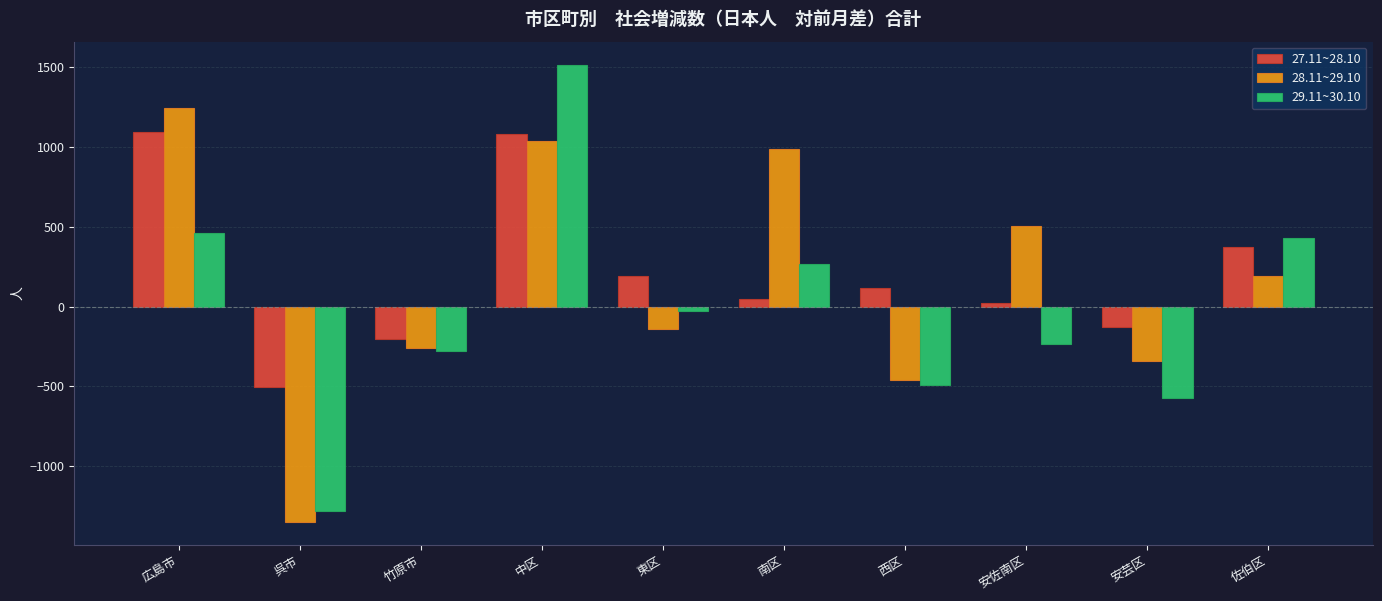

Does the chart contain stacked bars?

No